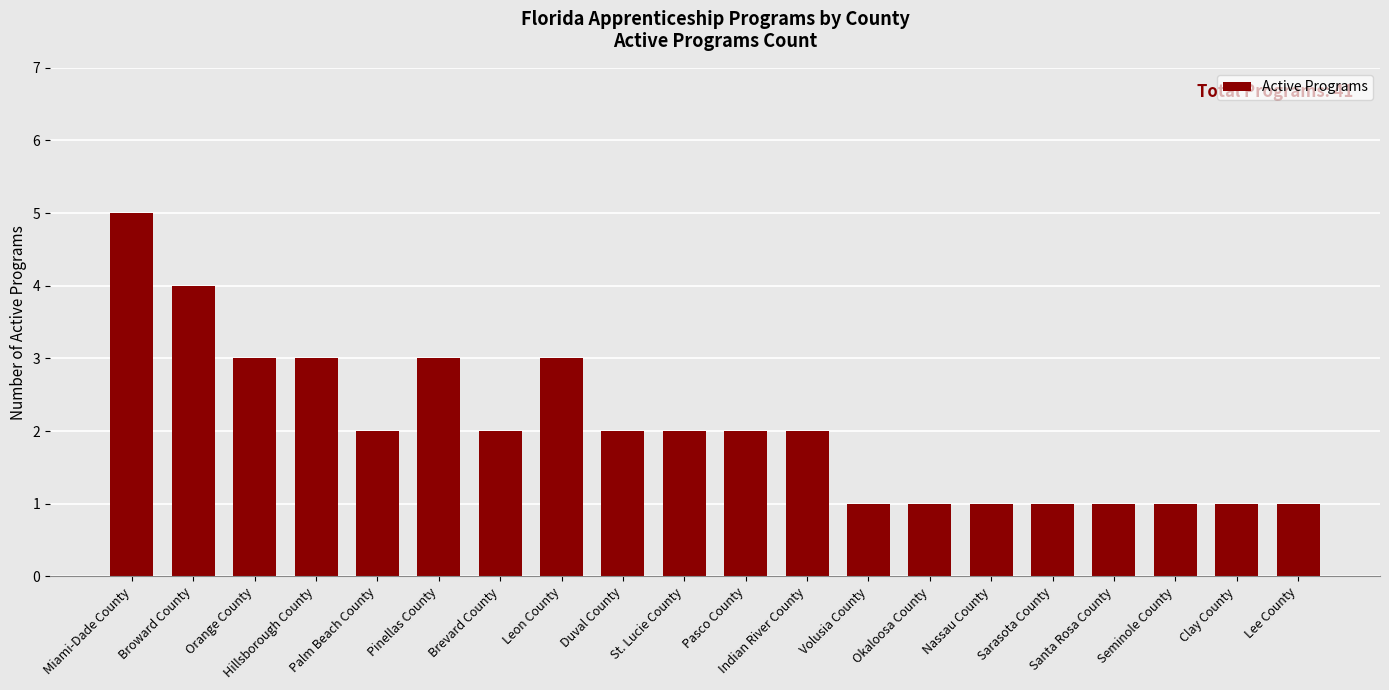

How many bars are there in total?

20